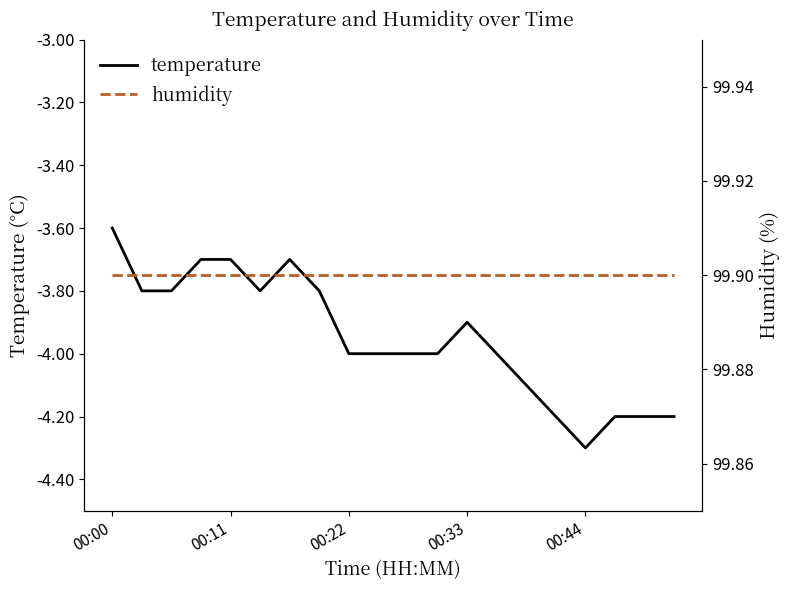

Does the chart have visible grid lines?

No